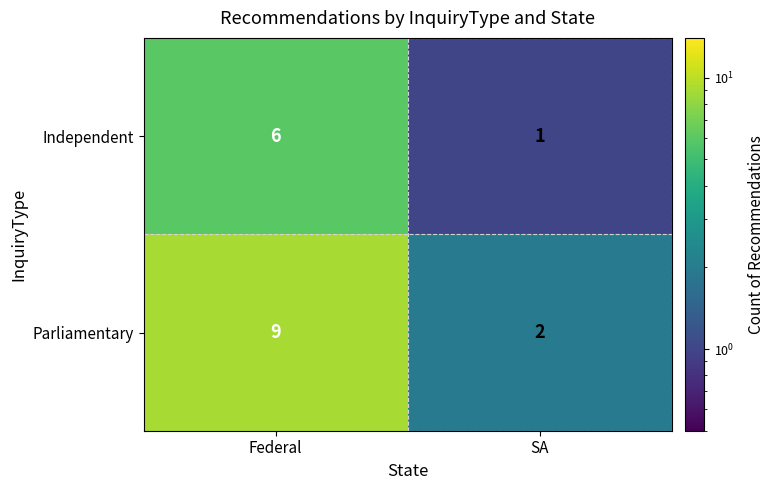

Between Federal and SA, which series saw the biggest shift?

Parliamentary